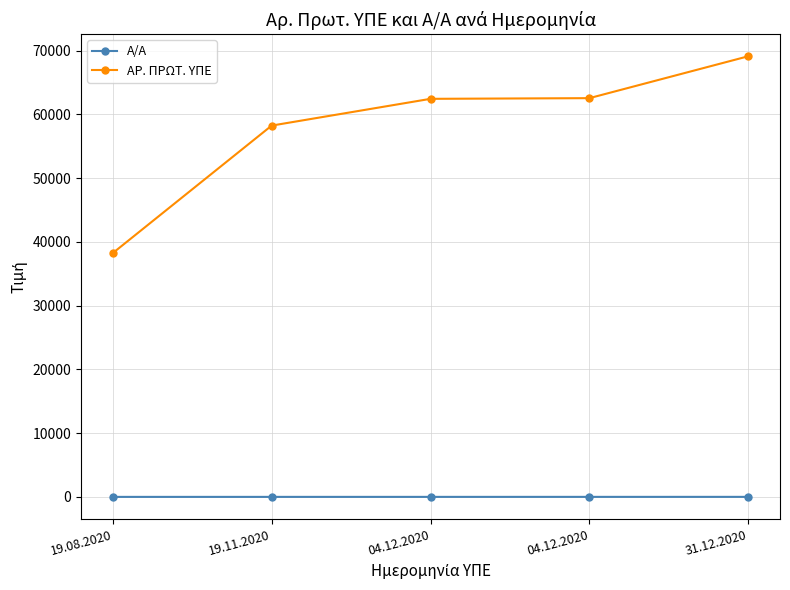

Rank the series by their average value, from highest to lowest.

ΑΡ. ΠΡΩΤ. ΥΠΕ, Α/Α